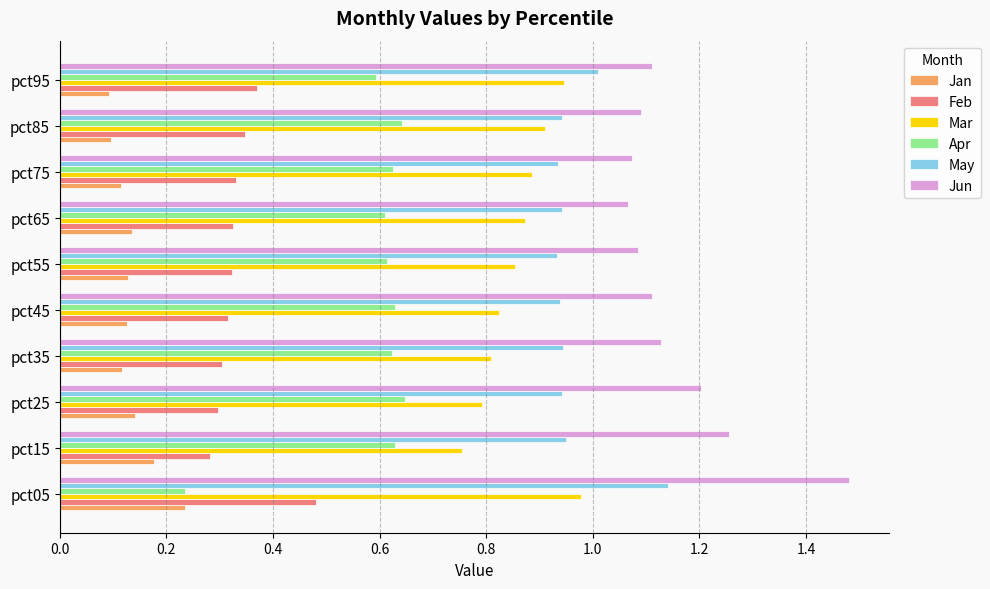

At which label does Feb reach its peak?

pct05